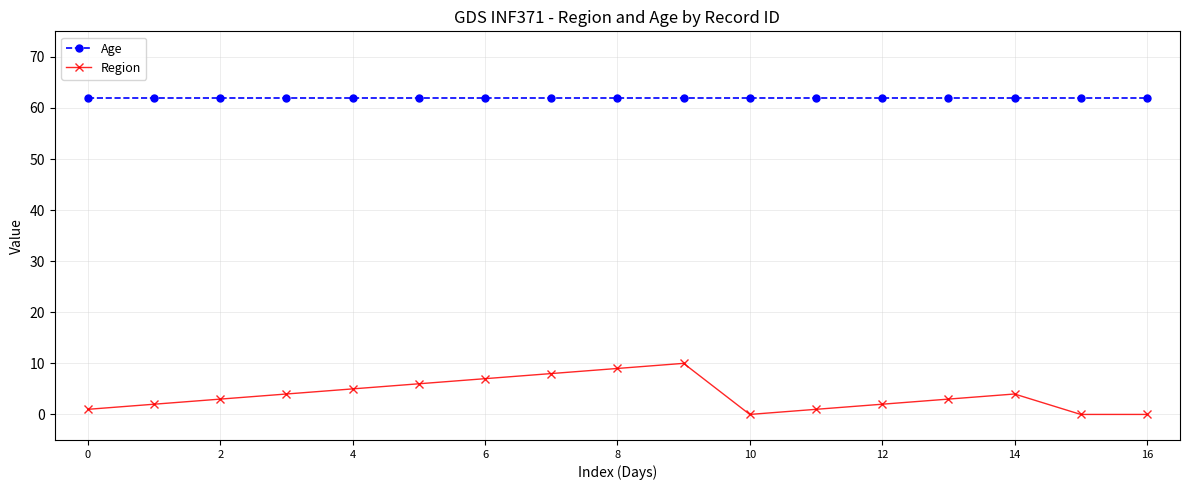

Reading left to right, what are all the values shown in this chart?

Age: 62	62	62	62	62	62	62	62	62	62	62	62	62	62	62	62	62
Region: 1	2	3	4	5	6	7	8	9	10	0	1	2	3	4	0	0